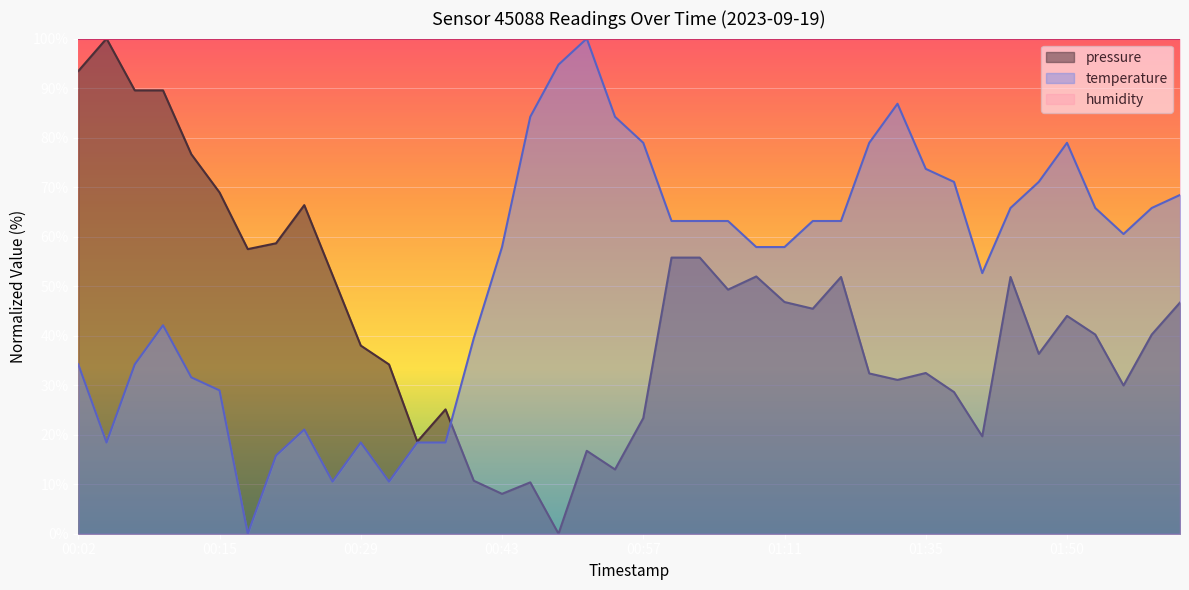

Is it true that pressure equals 70.8 at 01:05?

False